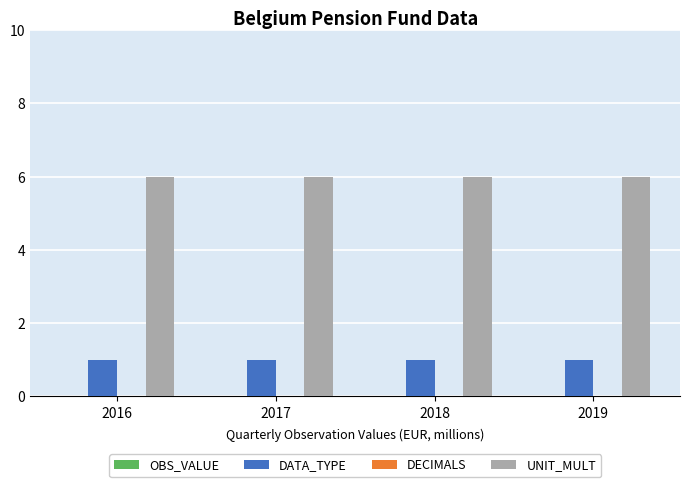

Is it true that DATA_TYPE equals 1 at 2017?

True